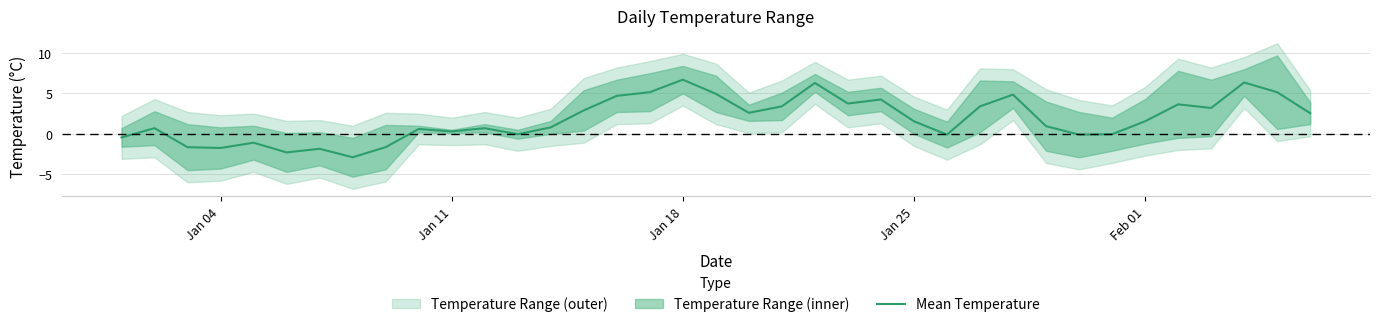

How many data points are above 1?

19